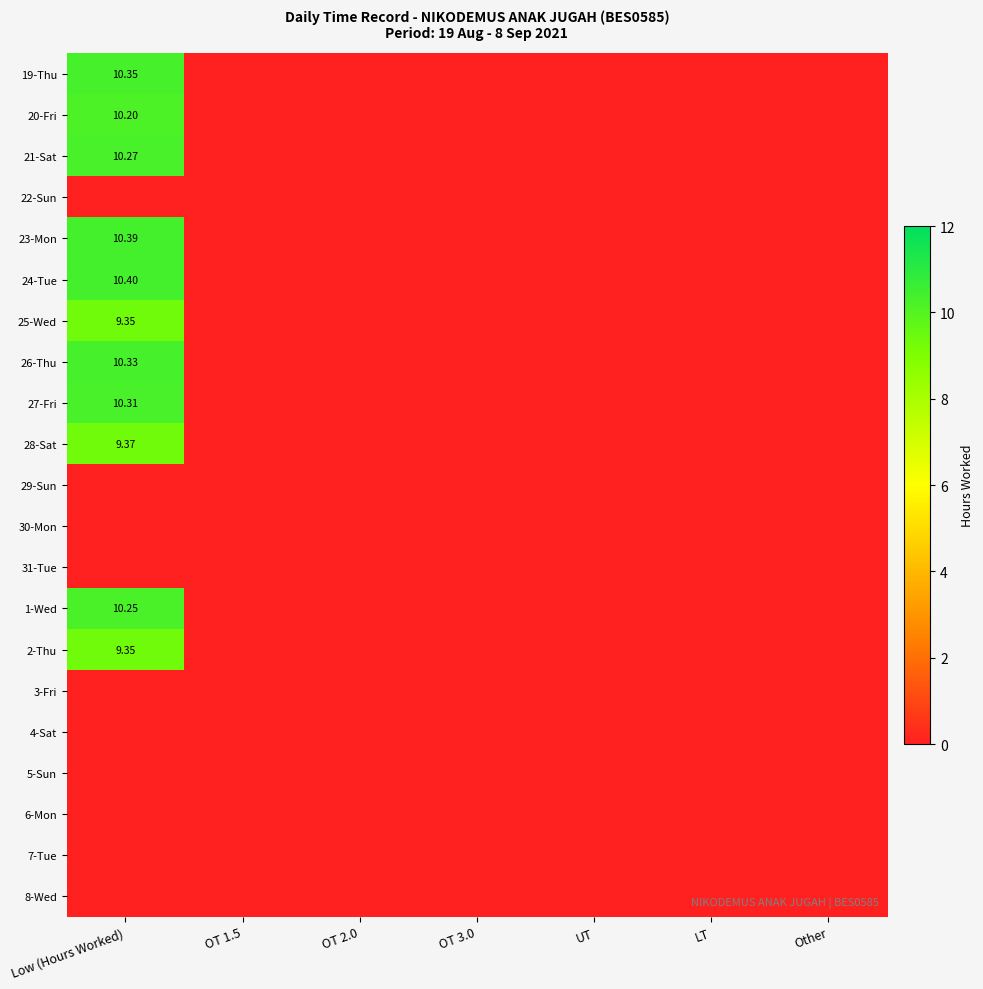

List the labels in order of 25-Wed value, smallest first.

OT 1.5, OT 2.0, OT 3.0, UT, LT, Other, Low (Hours Worked)